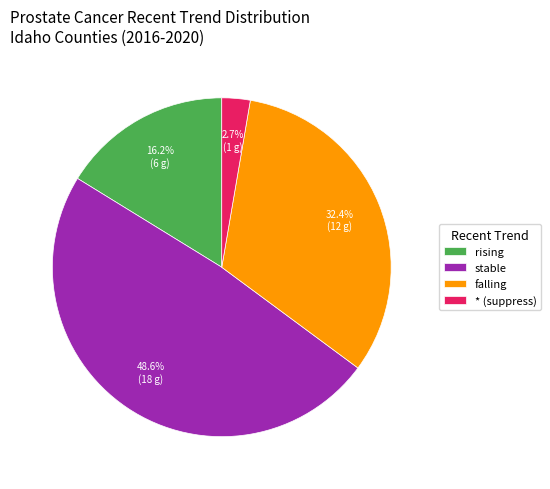

To the nearest percent, what is the average slice percentage?

25%